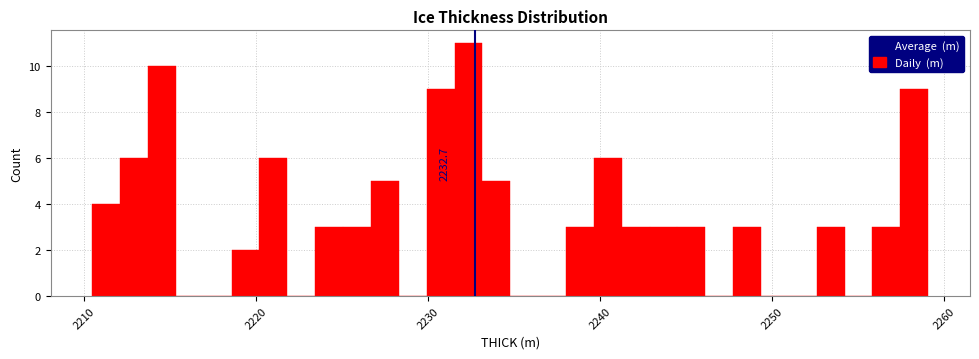

Around what value on the x-axis is the tallest bar? Give the approximate position of its centre, as read against the axis.

2232